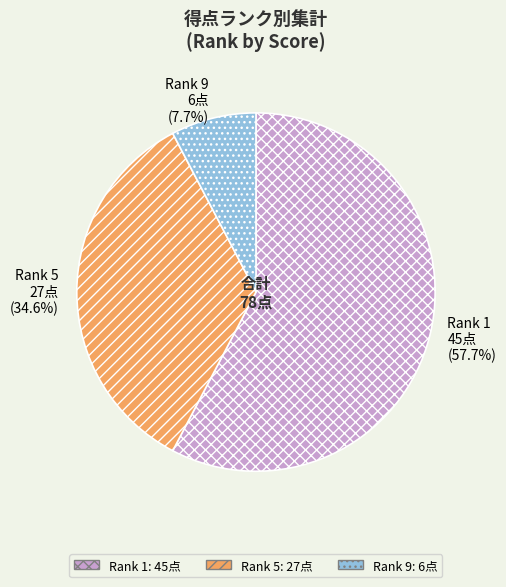

Is there any slice that represents more than half of the pie?

Yes